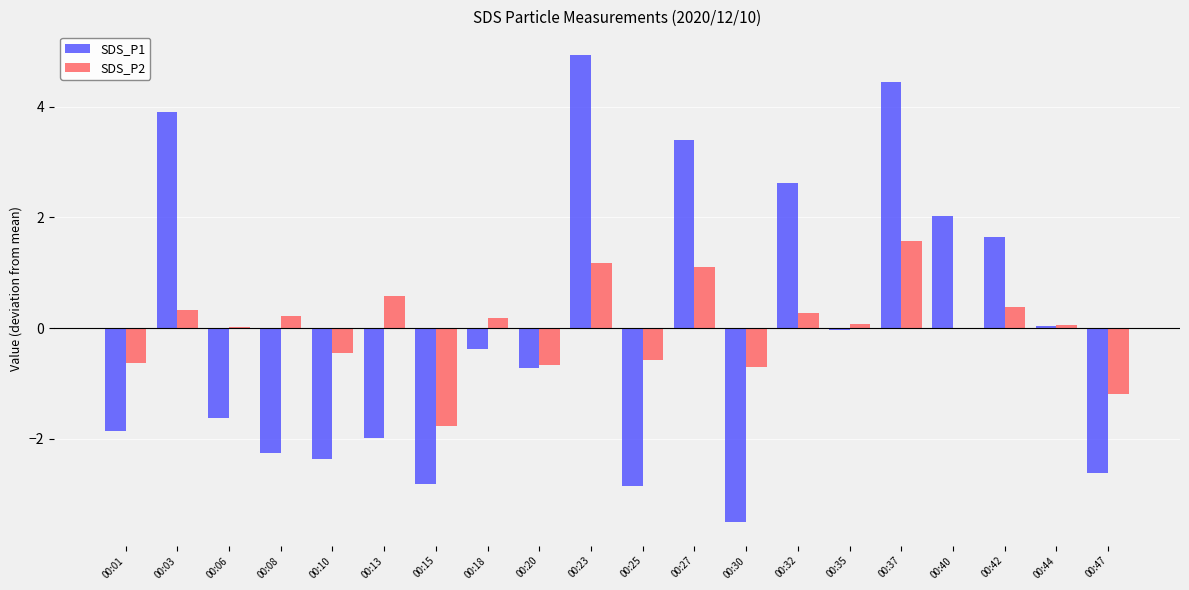

True or false: SDS_P1 has a value of 7.6 at 00:37.

False